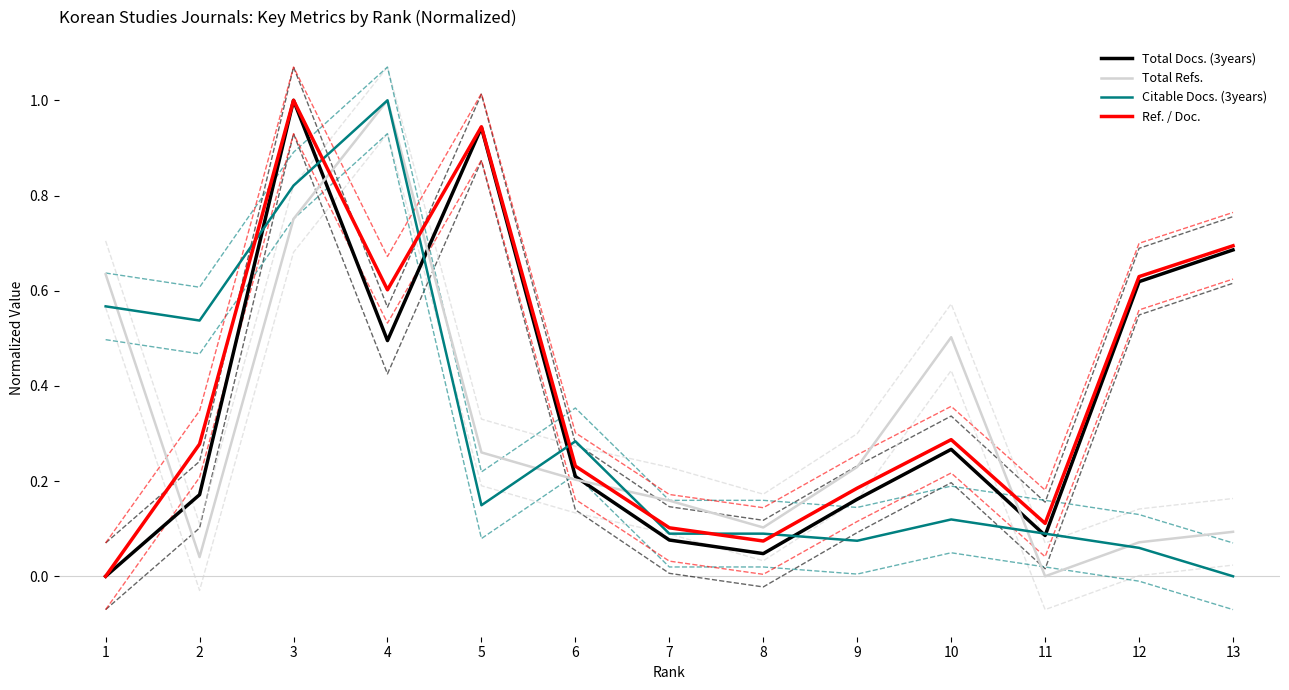

At which category does Total Refs. reach its first local peak?

4